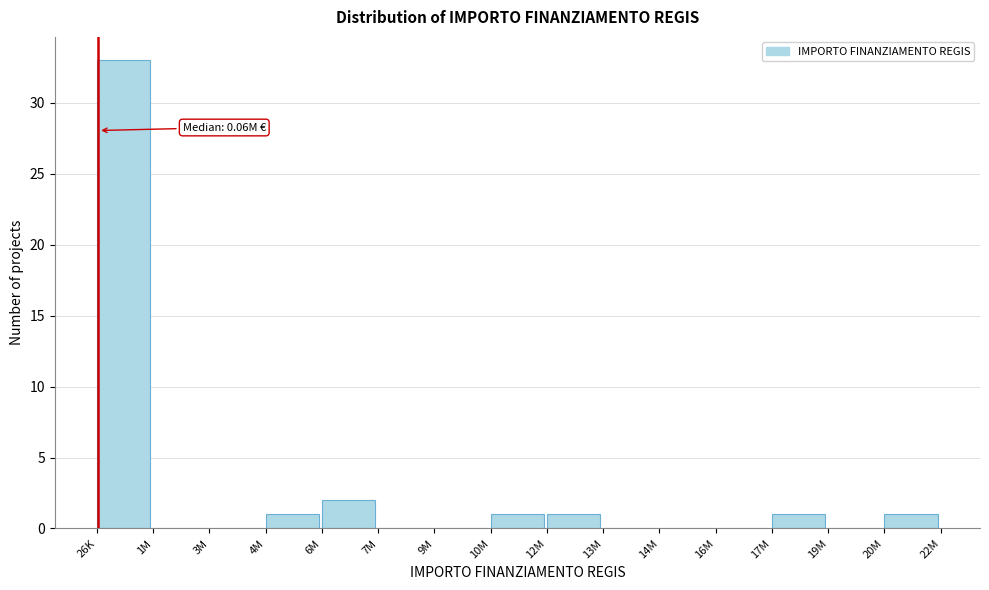

Reading left to right, extract all data points from this chart.

26K=33	1M=0	3M=0	4M=1	6M=2	7M=0	9M=0	10M=1	12M=1	13M=0	14M=0	16M=0	17M=1	19M=0	20M=1